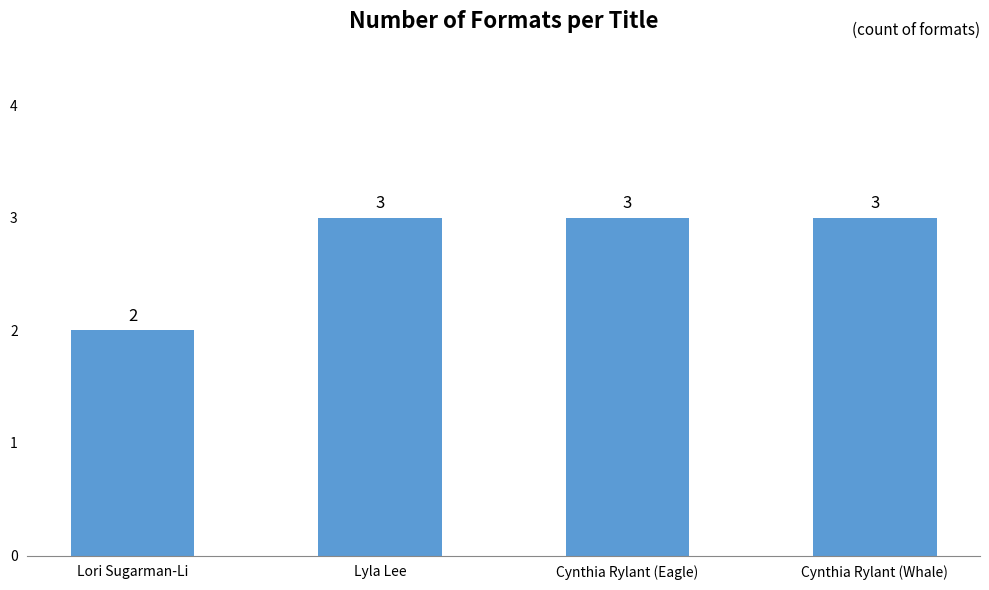

What is the greatest value displayed?

3